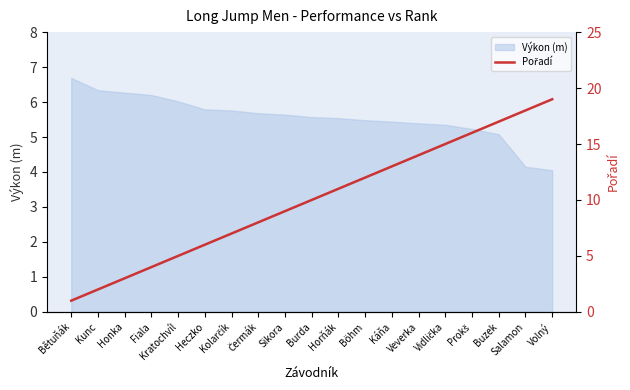

The Výkon (m) series shows 5.4 at Veverka. True or false?

True